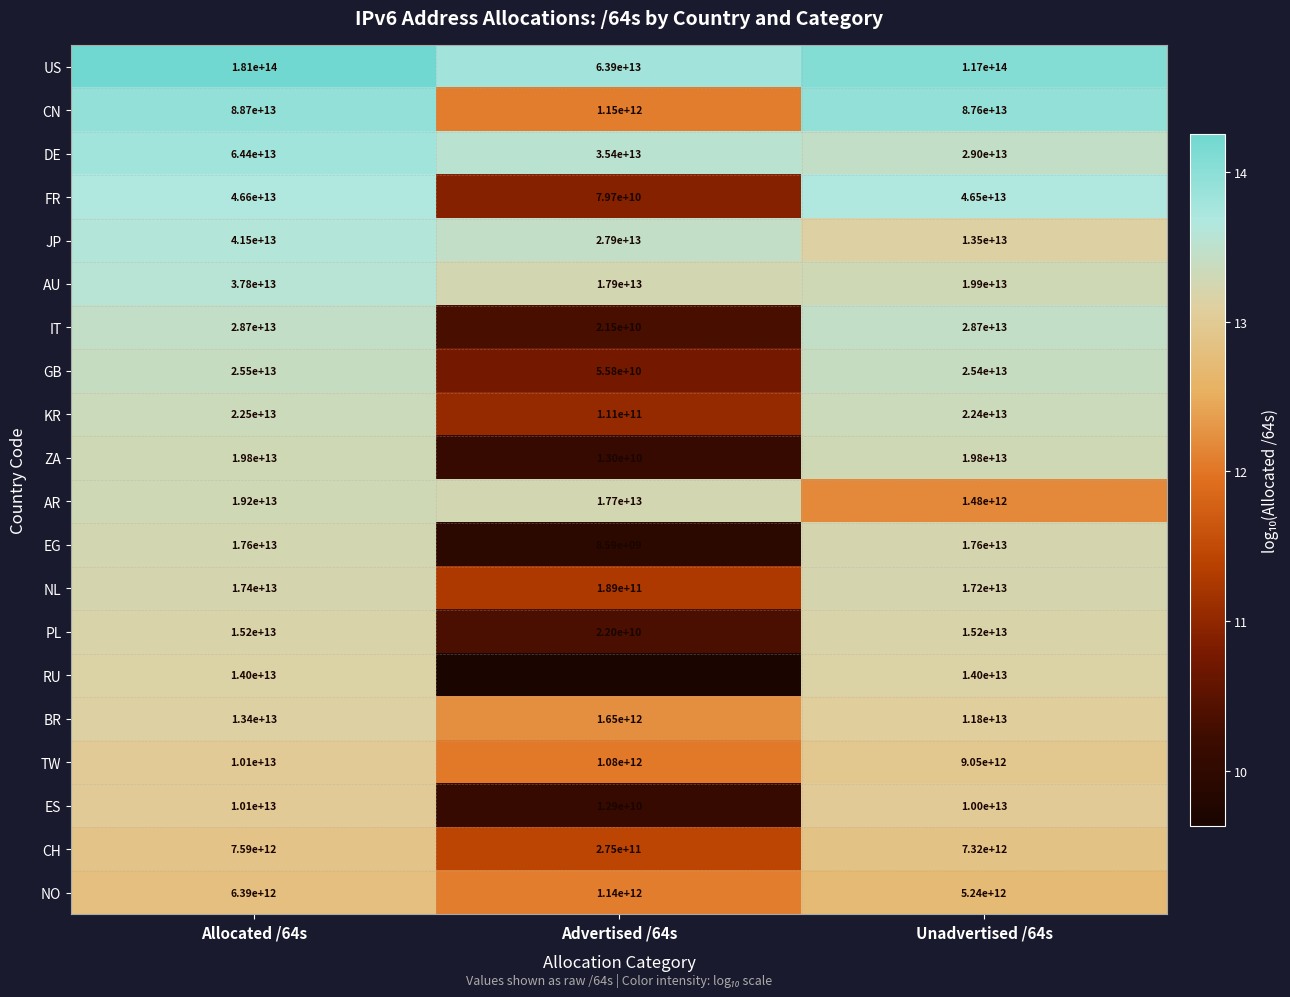

At Advertised /64s, list the series in order from largest to smallest.

US, DE, JP, AU, AR, BR, CN, NO, TW, CH, NL, KR, FR, GB, PL, IT, ZA, ES, EG, RU